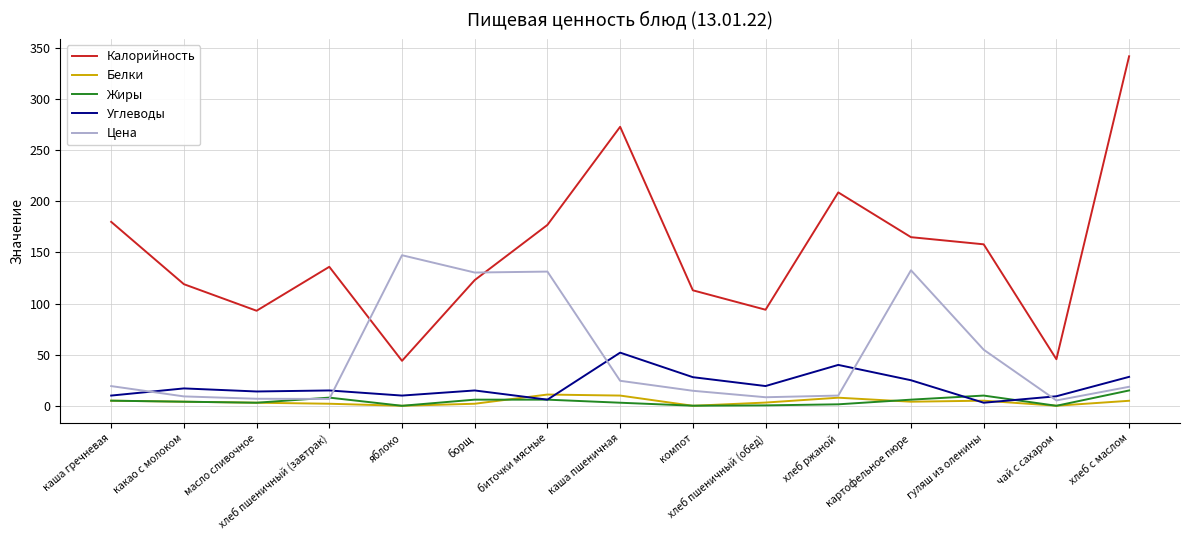

Is it true that Белки equals 0.1 at чай с сахаром?

True